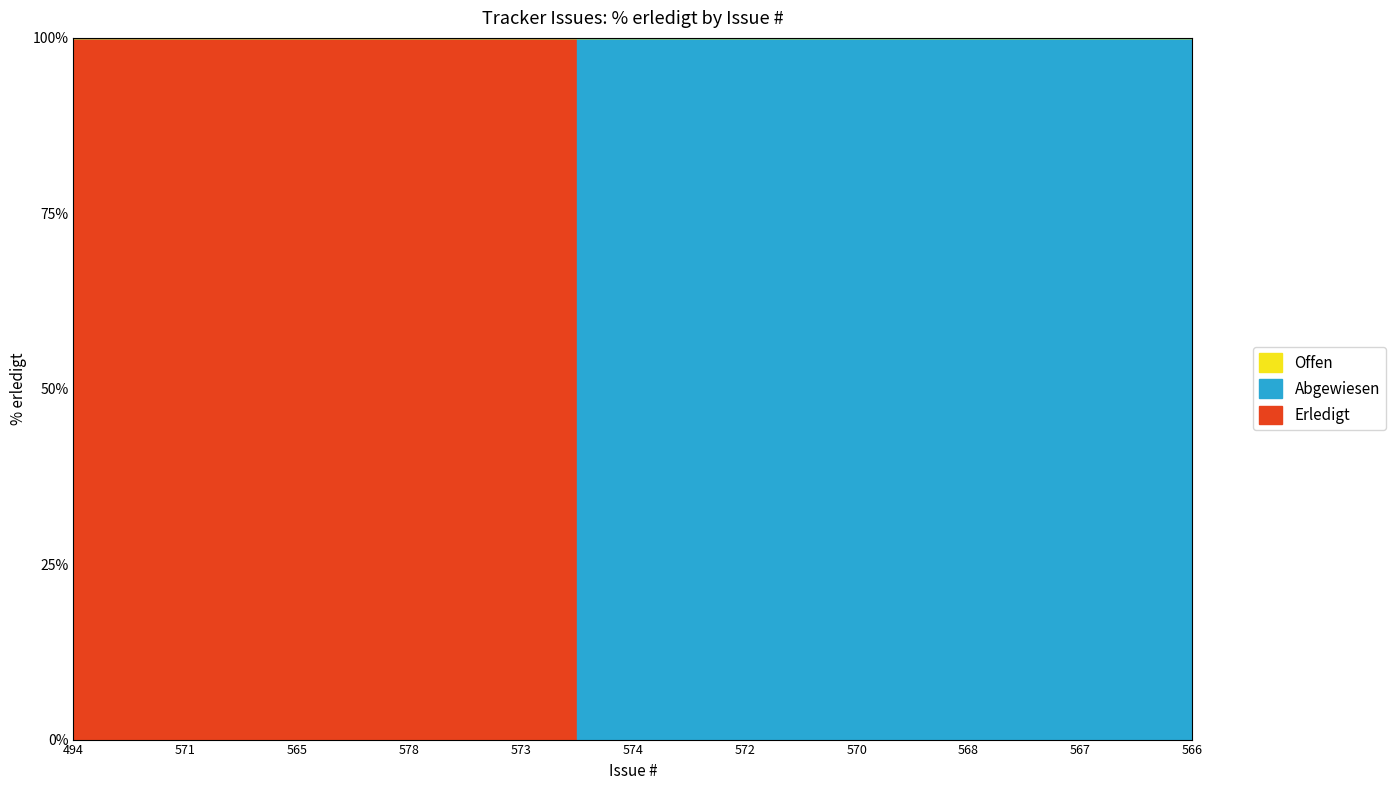

Reading left to right, what are all the values shown in this chart?

Erledigt: 494=100	571=100	565=100	578=100	573=100	574=0	572=0	570=0	568=0	567=0	566=0
Abgewiesen: 494=0	571=0	565=0	578=0	573=0	574=100	572=100	570=100	568=100	567=100	566=100
Offen: 494=0	571=0	565=0	578=0	573=0	574=0	572=0	570=0	568=0	567=0	566=0